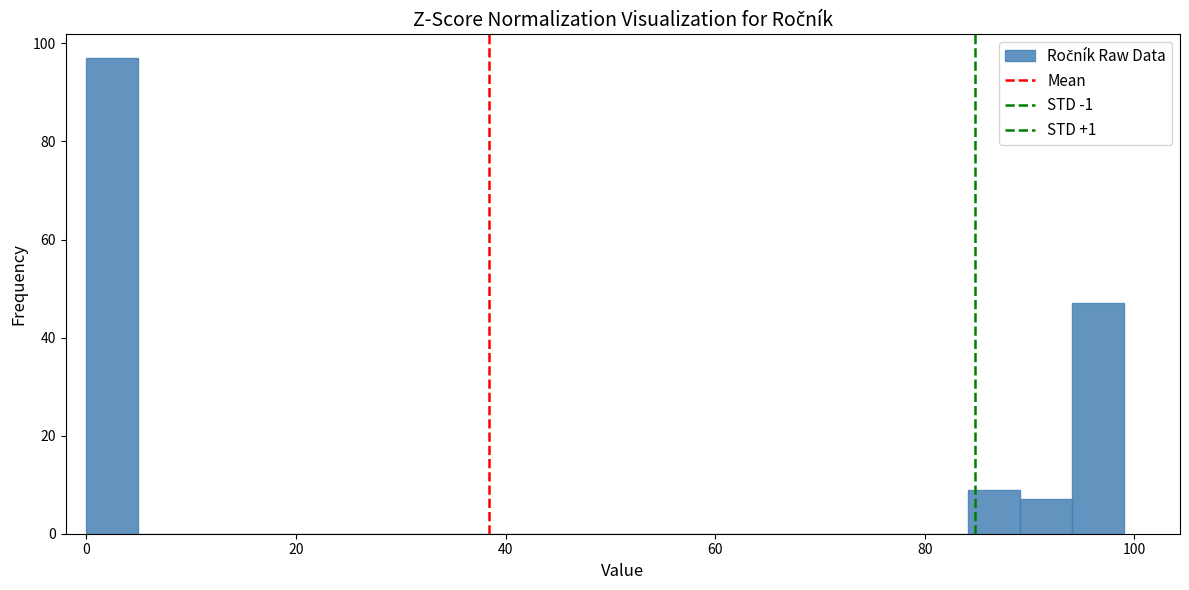

Read against the x-axis, roughly where is the centre of the tallest bar?

2